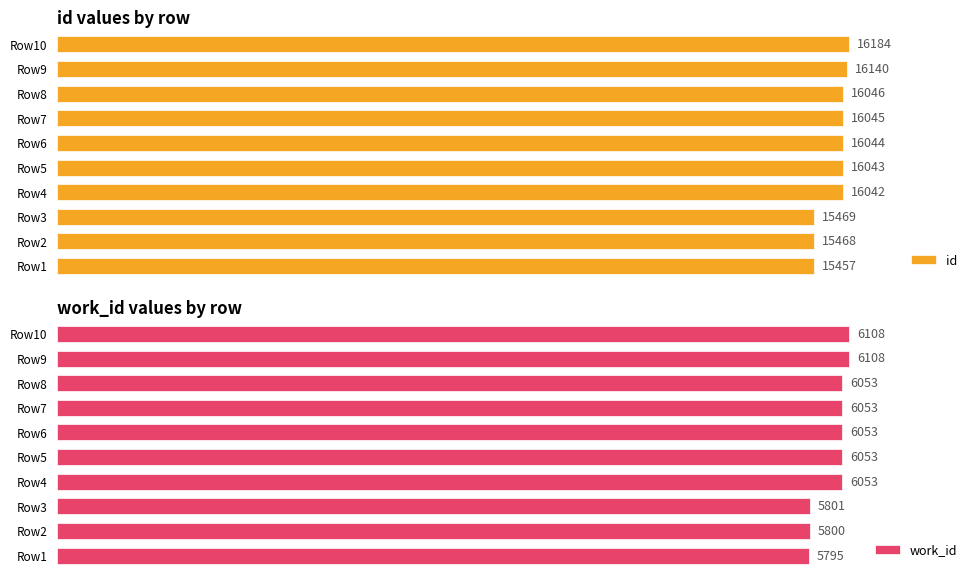

Where is id nearest to the value 15820?

Row4